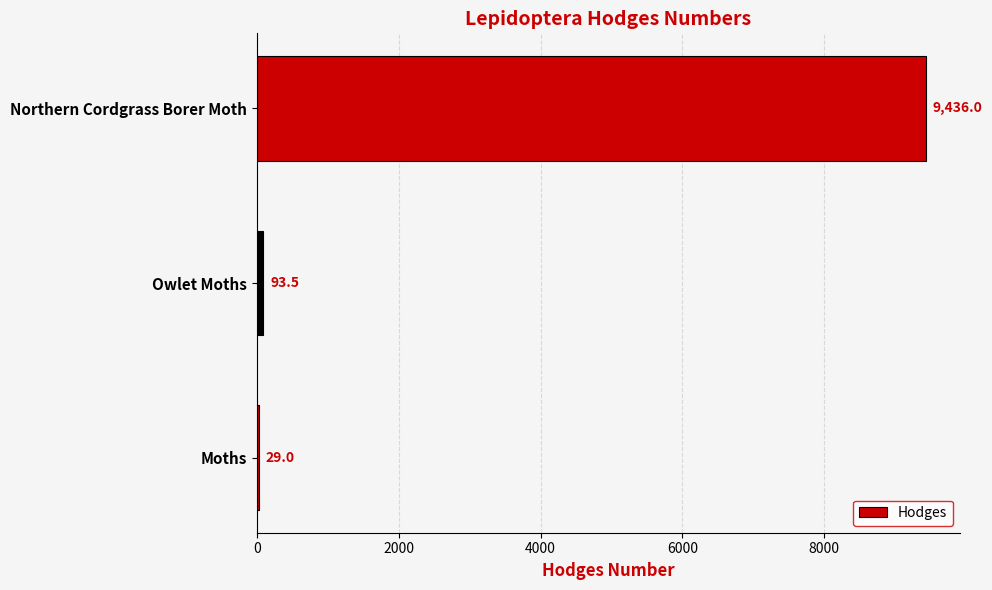

Between Owlet Moths and Northern Cordgrass Borer Moth, which is larger?

Northern Cordgrass Borer Moth